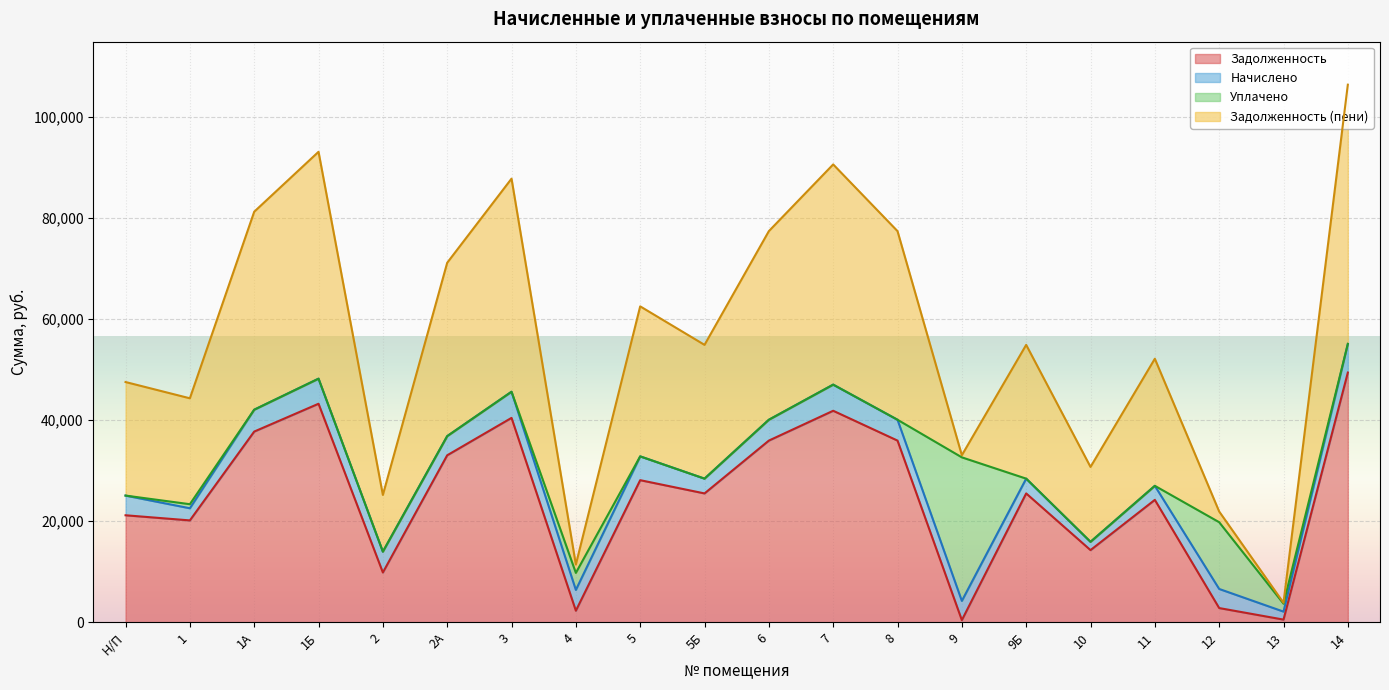

The value of задолж_пени at 14 is 55076.0. True or false?

True